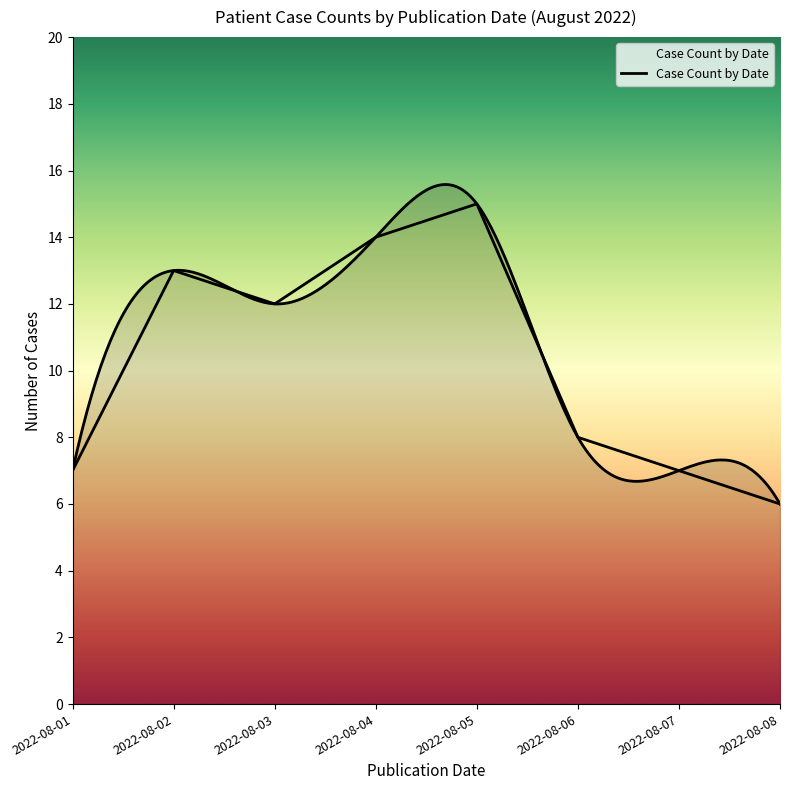

Where is the first local minimum?

2022-08-03